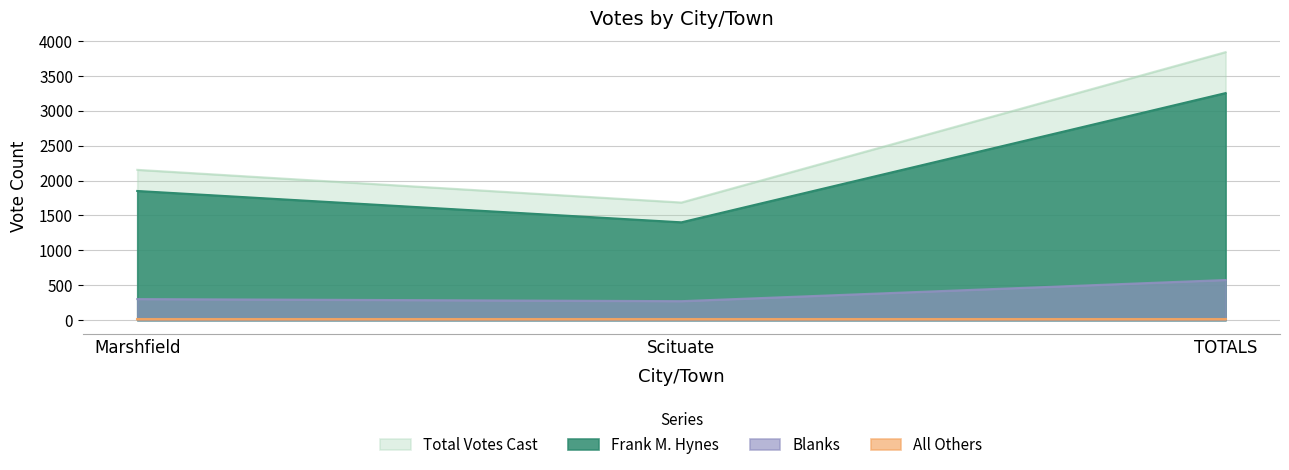

What value does the Blanks series have at Scituate, to the nearest 50?

250